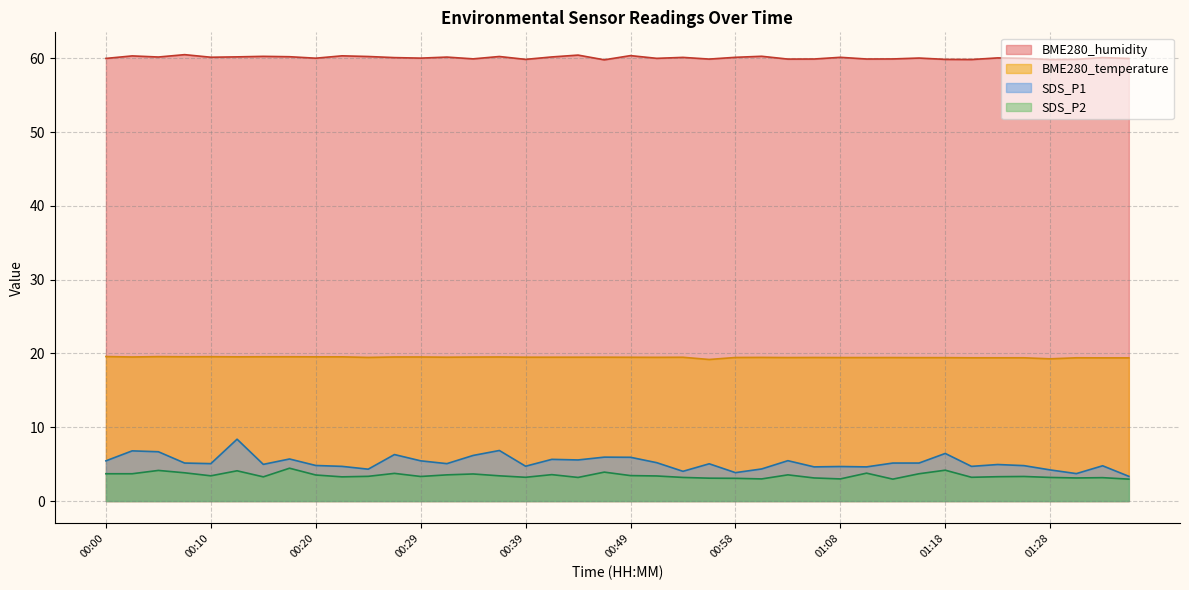

What value does the SDS_P2 series have at 00:56?

3.1